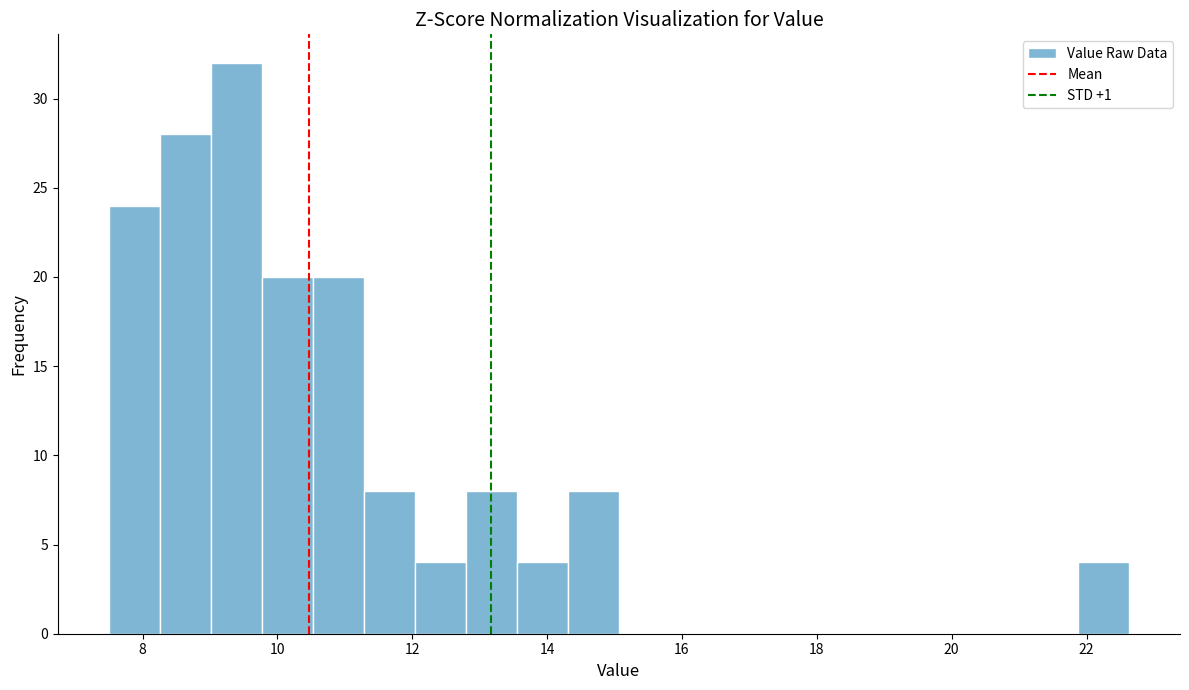

Read against the x-axis, roughly where is the centre of the tallest bar?

9.4